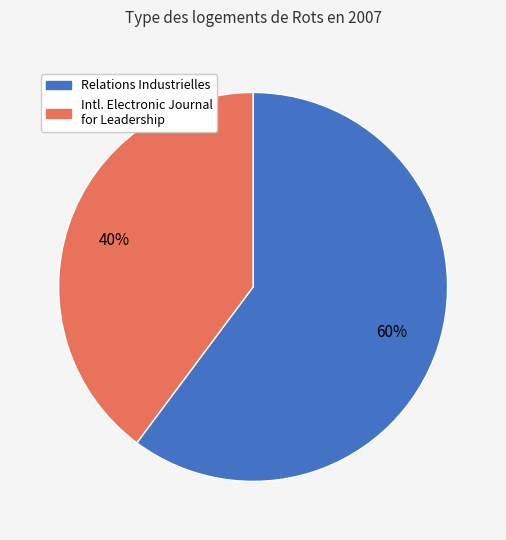

Is there any slice that represents more than half of the pie?

Yes